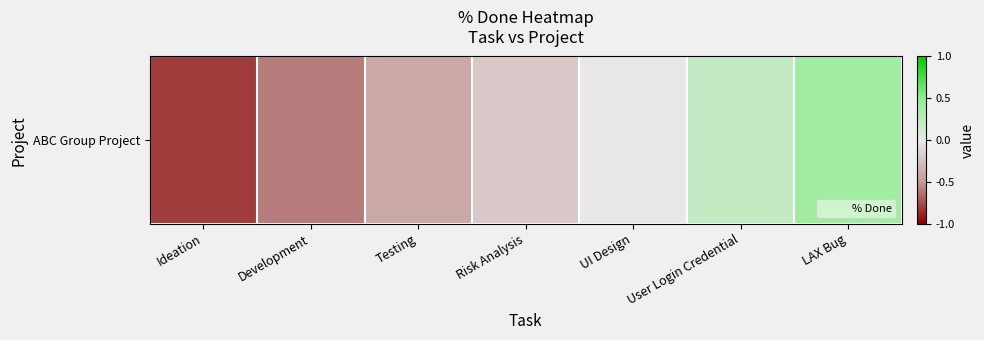

Is it true that the value at LAX Bug is 0.4?

True